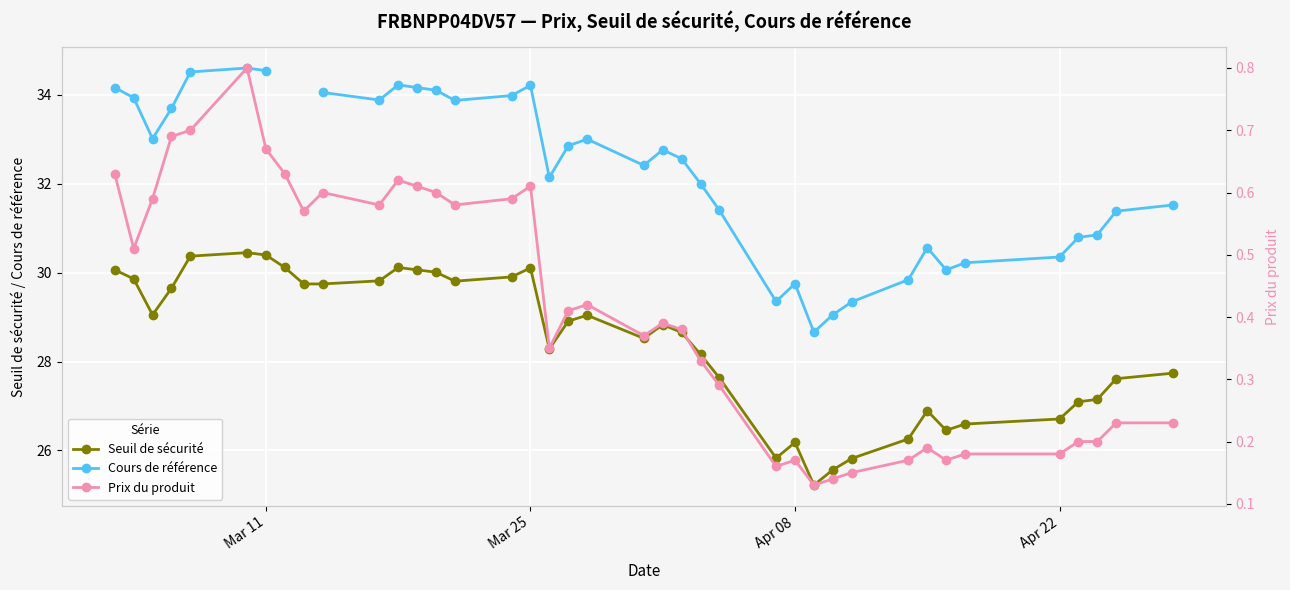

True or false: Seuil de sécurité has more than 2 interior local peaks.

True